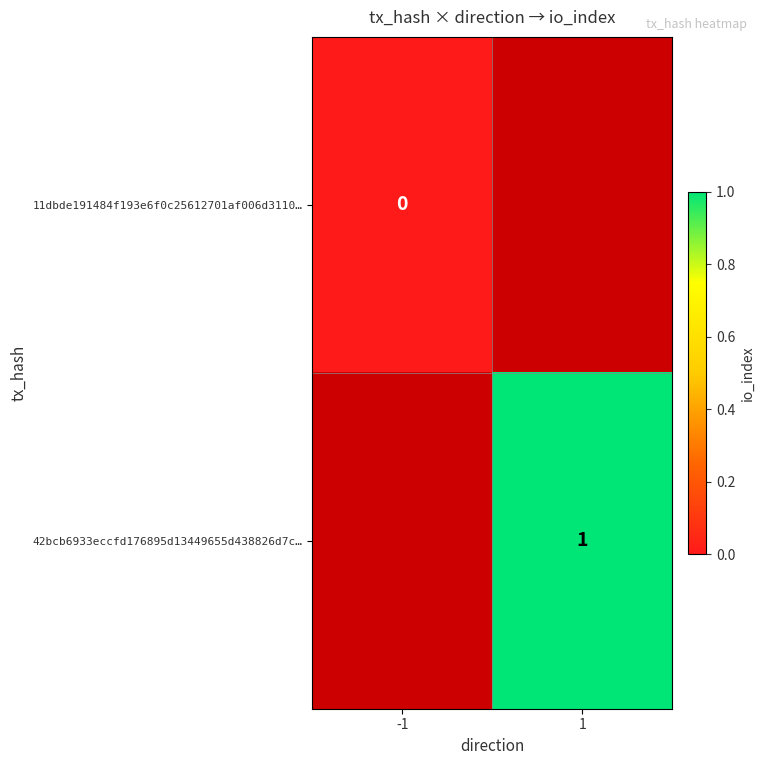

The 42bcb6933eccfd176895d13449655d438826d7c… series shows 0 at 1. True or false?

False